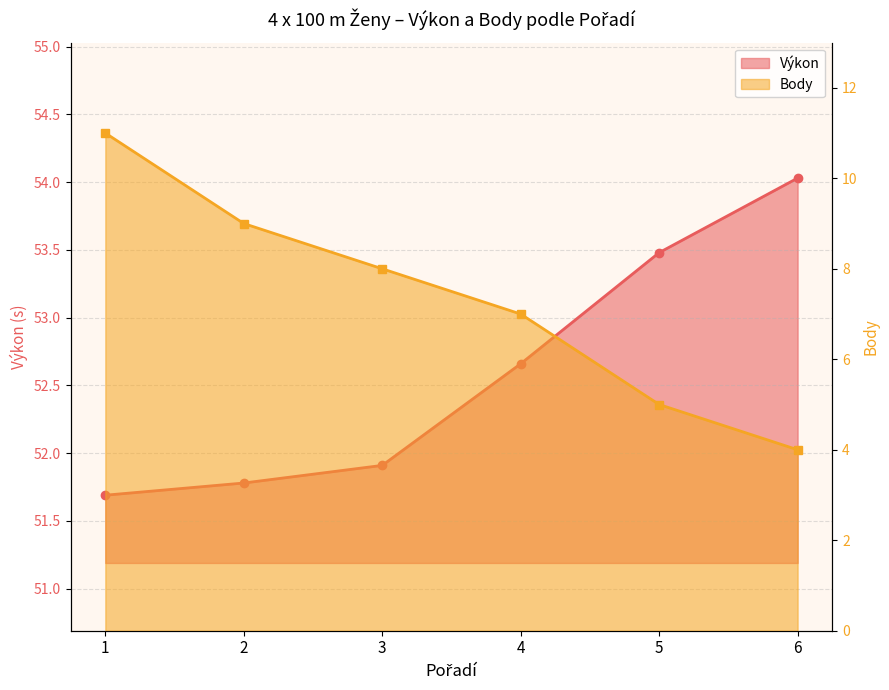

What is the sum of the Body values at 1 and 4?

18.0